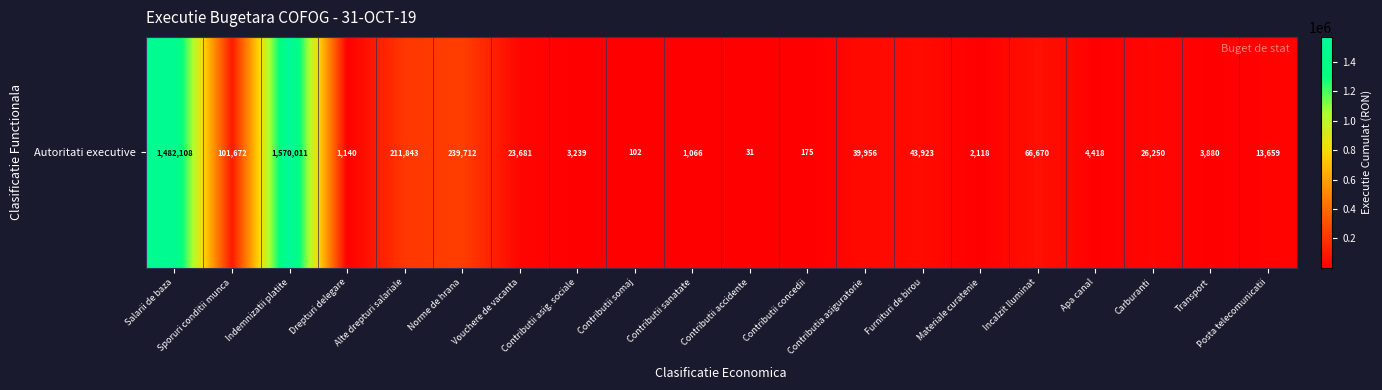

Reading left to right, transcribe all the data shown in this chart.

1482108	101672	1570011	1140	211843	239712	23681	3239	102	1066	31	175	39956	43923	2118	66670	4418	26250	3880	13659